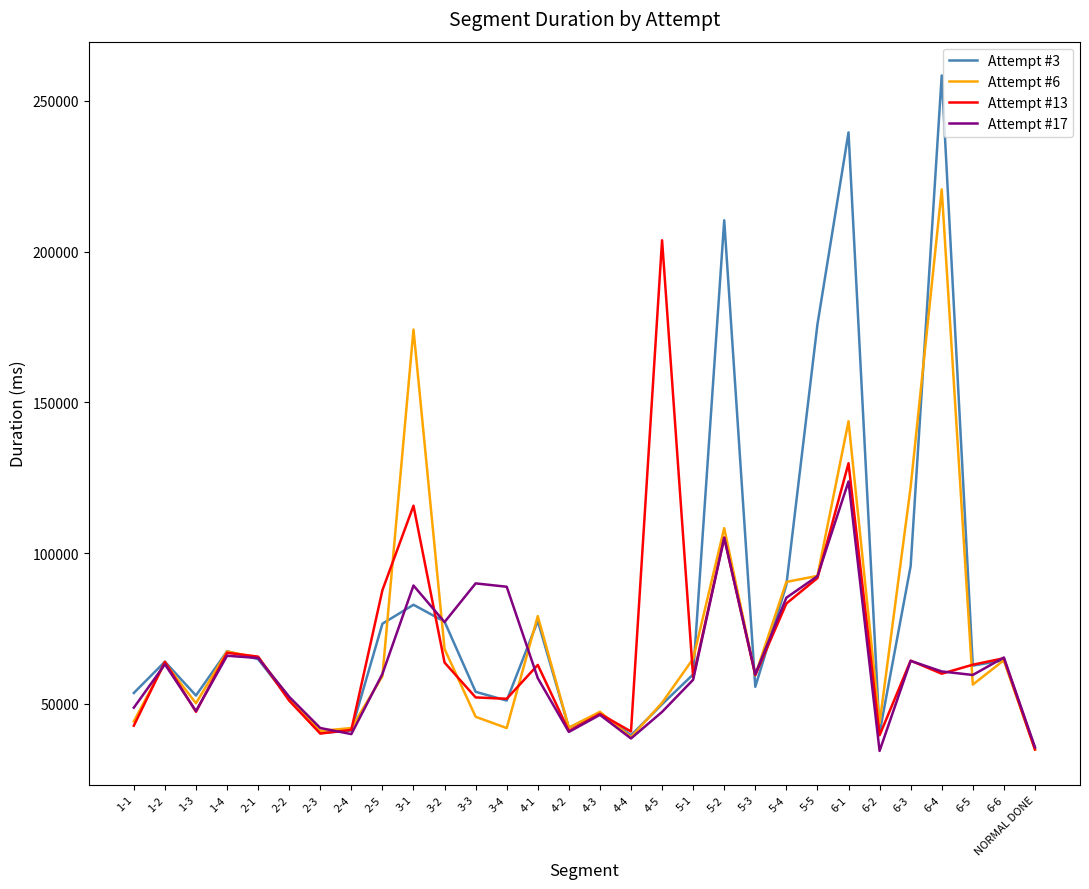

Which series has the widest spread of values?

Attempt #3